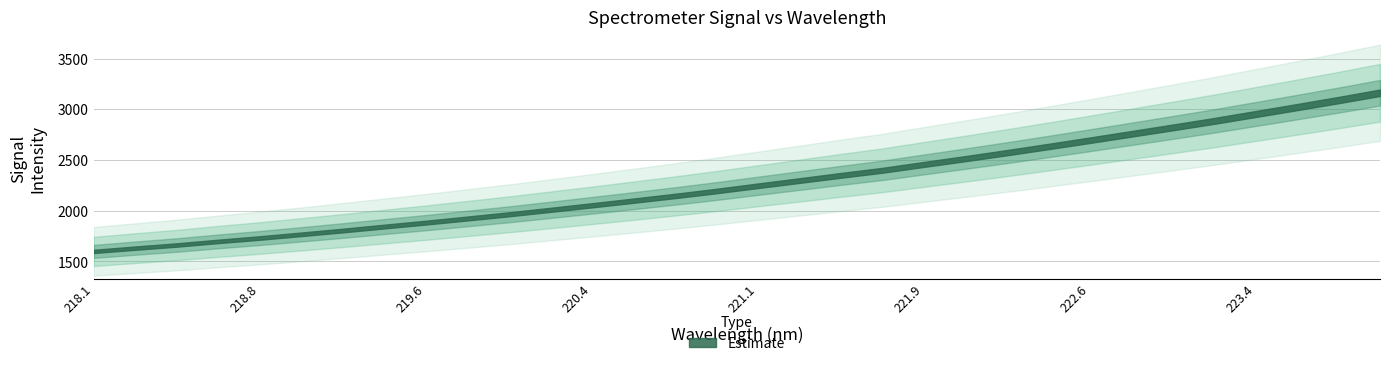

Rank the categories by value from lowest to highest.

218.0596, 218.2508, 218.442, 218.6332, 218.8244, 219.0156, 219.2067, 219.3979, 219.589, 219.7801, 219.9712, 220.1623, 220.3533, 220.5444, 220.7354, 220.9264, 221.1174, 221.3083, 221.4993, 221.6902, 221.8812, 222.0721, 222.263, 222.4538, 222.6447, 222.8355, 223.0264, 223.2172, 223.408, 223.5987, 223.7895, 223.9802